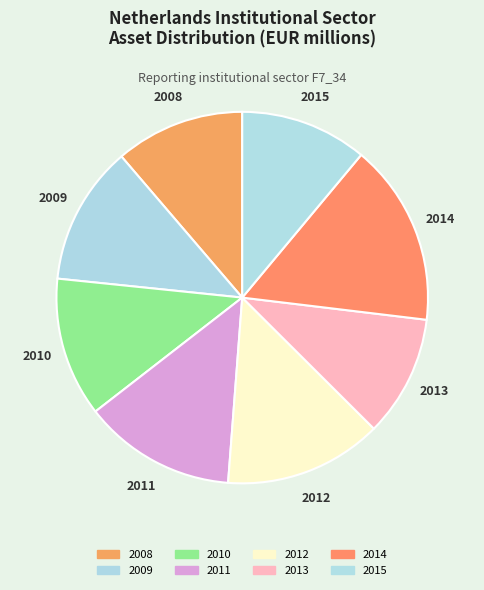

What is the ratio of the value at 2011 to the value at 2009?

1.1